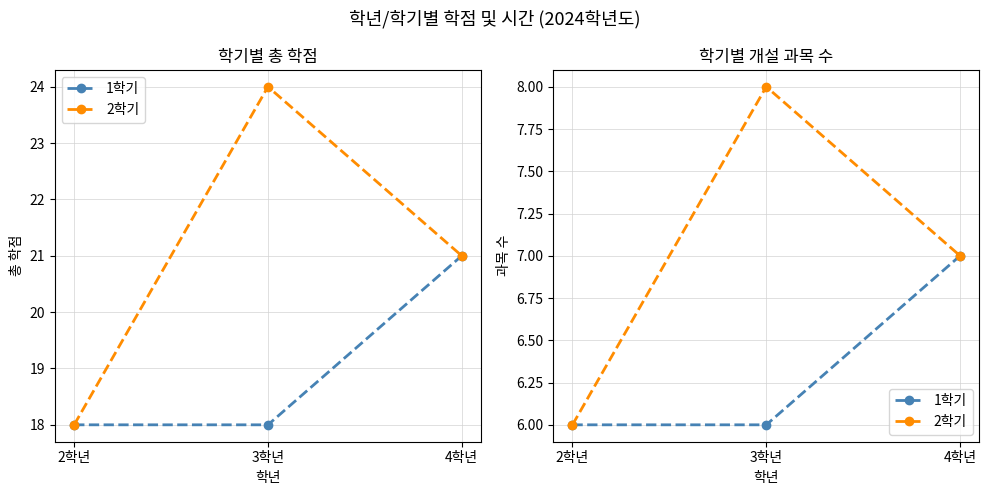

Rank the categories by 1학기 value from lowest to highest.

2학년, 3학년, 4학년